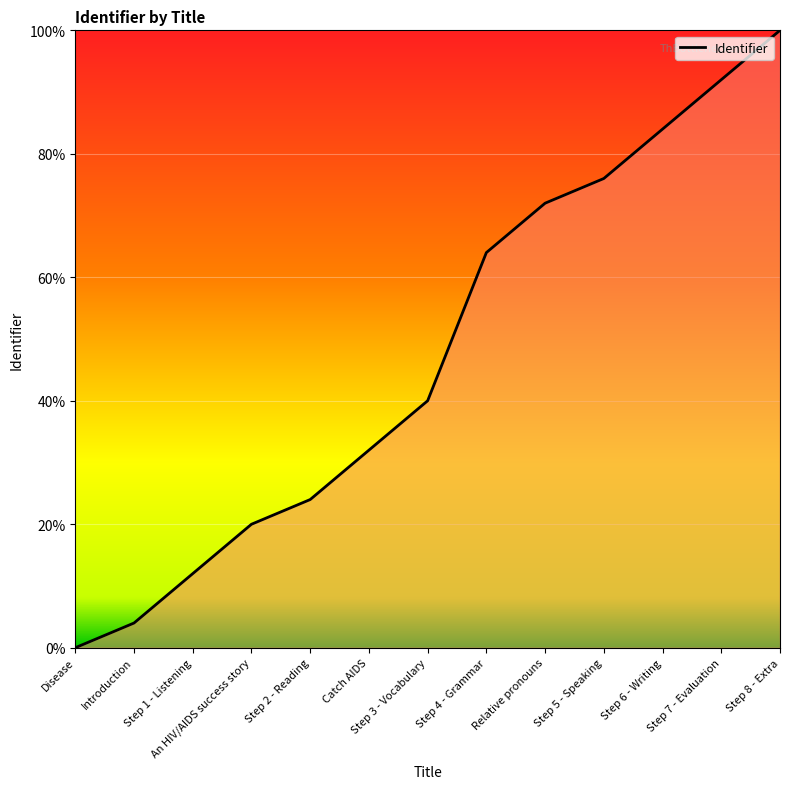

What is the greatest value displayed?

100